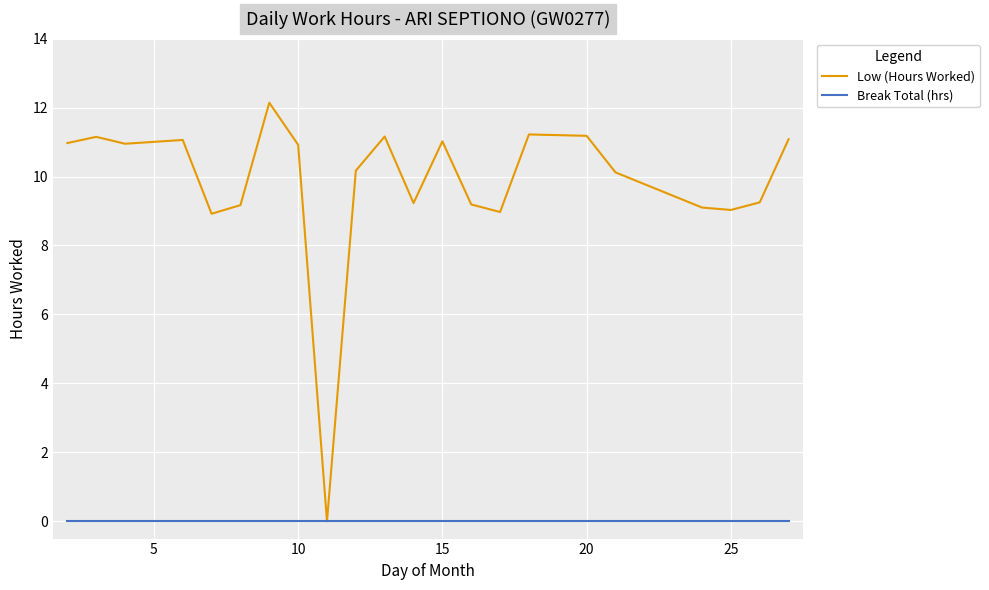

Which series has the largest total across all categories?

Low (Hours Worked)